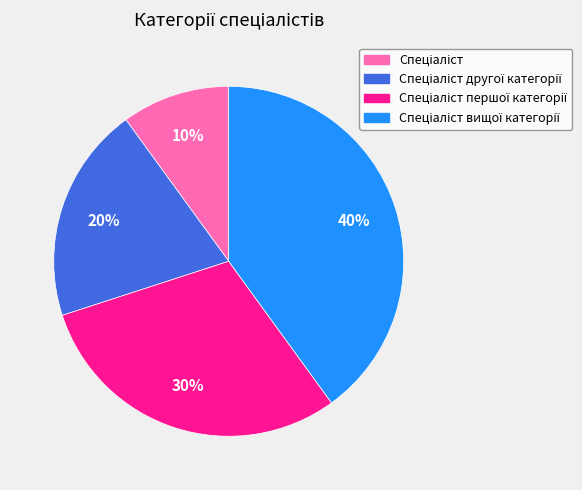

Is there a majority slice in this chart?

No